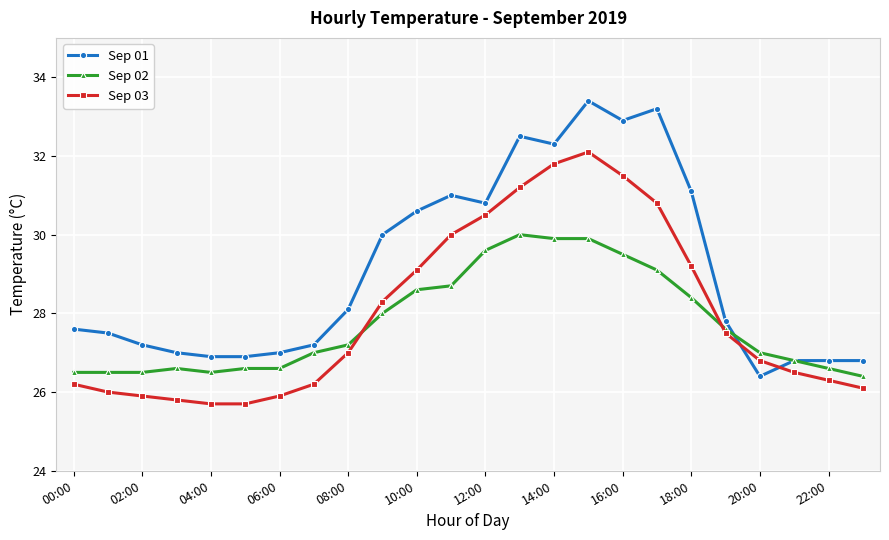

After their last crossing, which series has the higher values: Sep 01 or Sep 03?

Sep 01